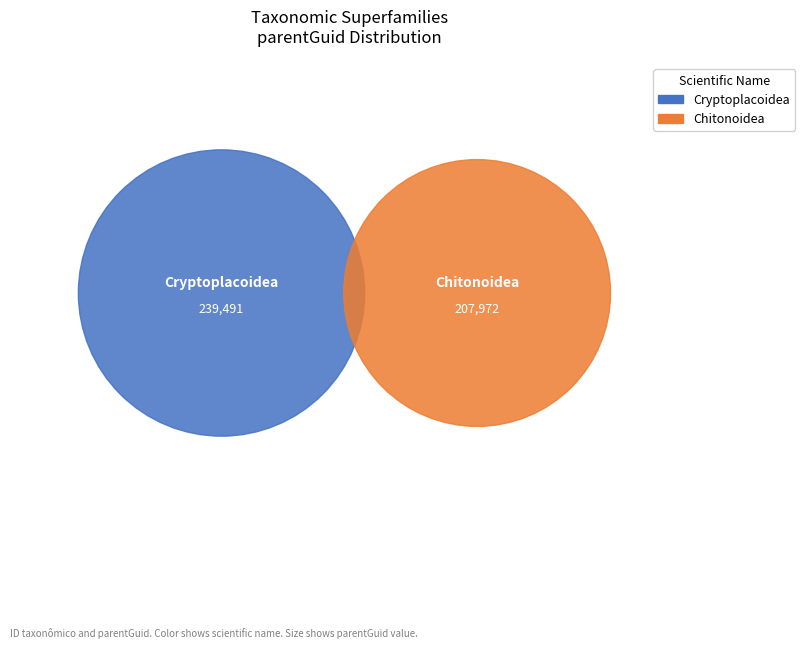

True or false: 145414 accounts for 39% of the total.

False